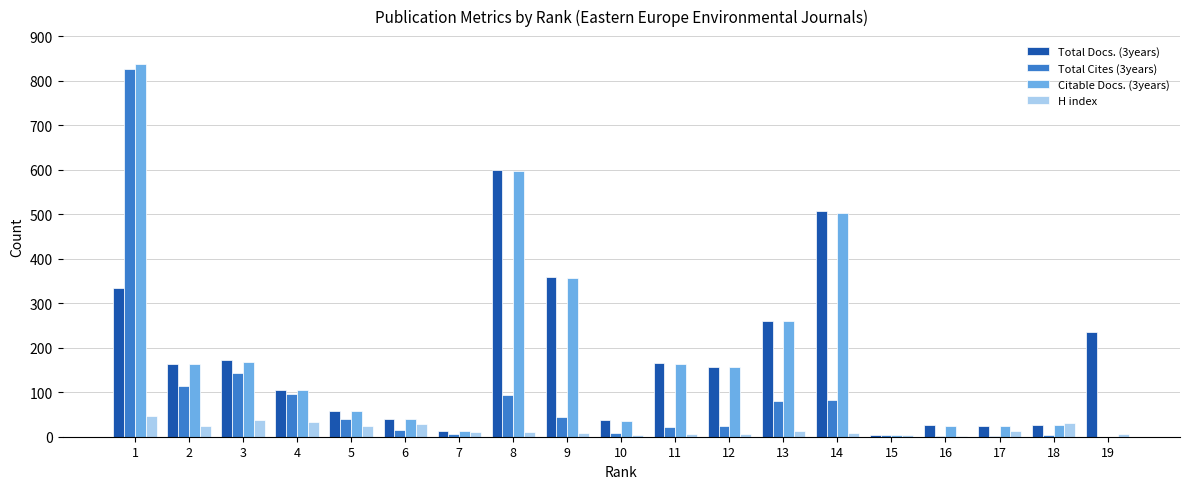

Which category has the highest value across all series?

1